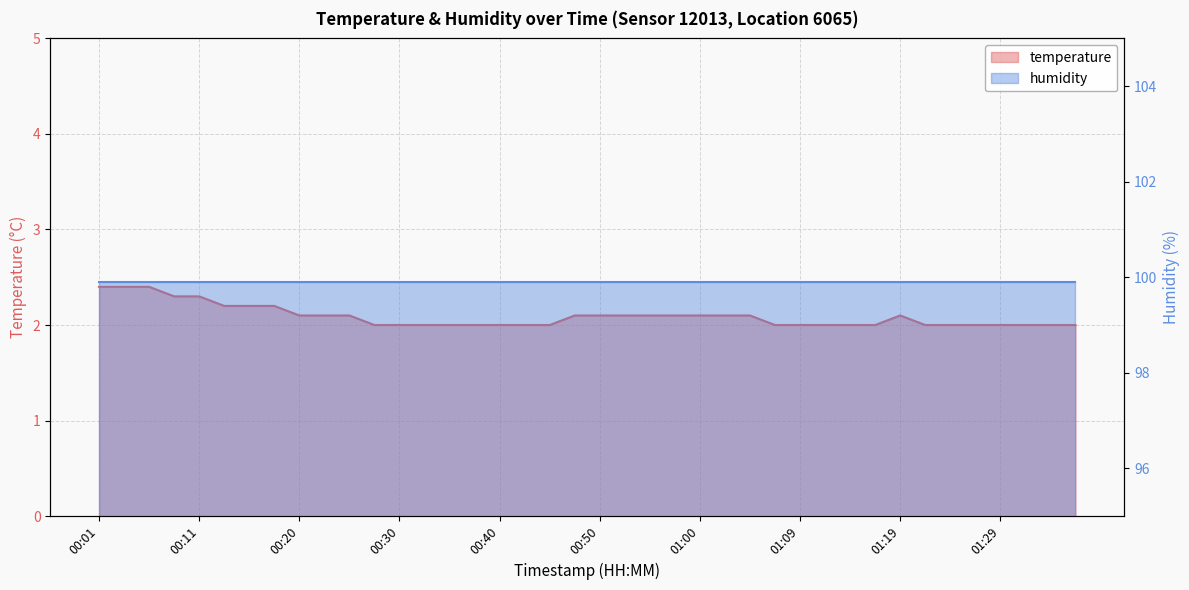

The chart shows a value of 2.1 at 00:47. True or false?

True